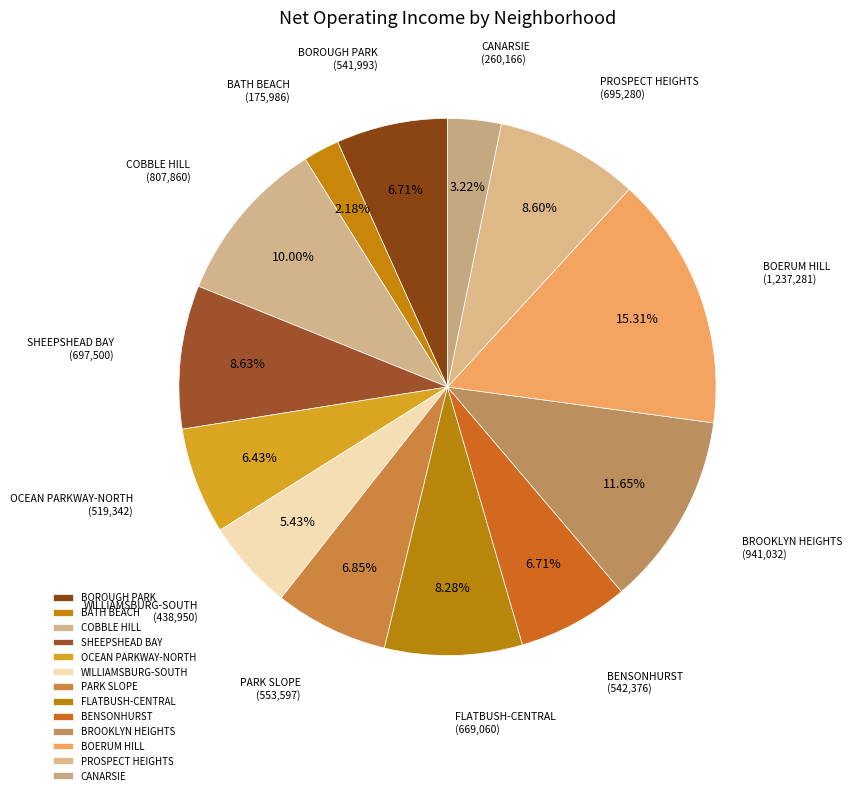

True or false: WILLIAMSBURG-SOUTH accounts for 5% of the total.

True